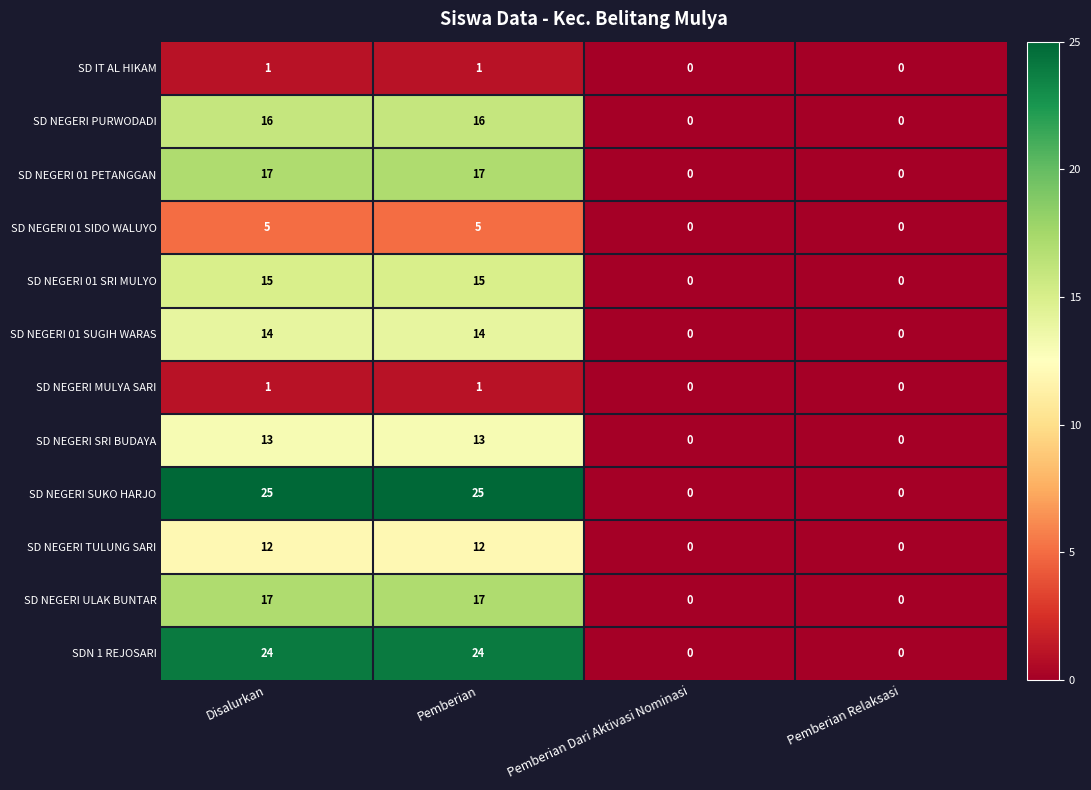

How many categories are shown in the chart?

4